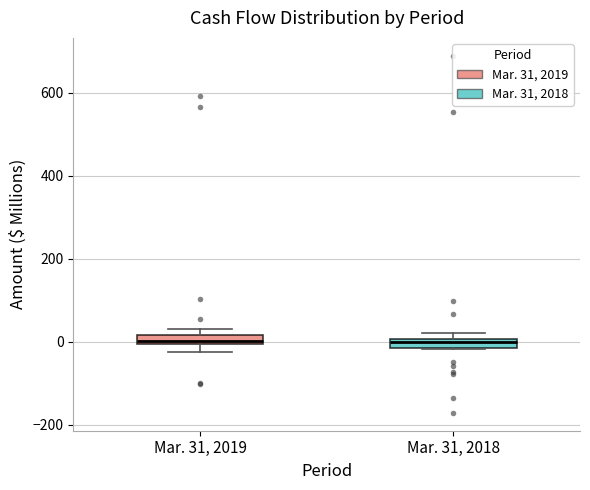

Where is the upper edge of the box for Mar. 31, 2018 on the y-axis? The values are not printed on the chart, so give them approximately, as read against the axis.

0